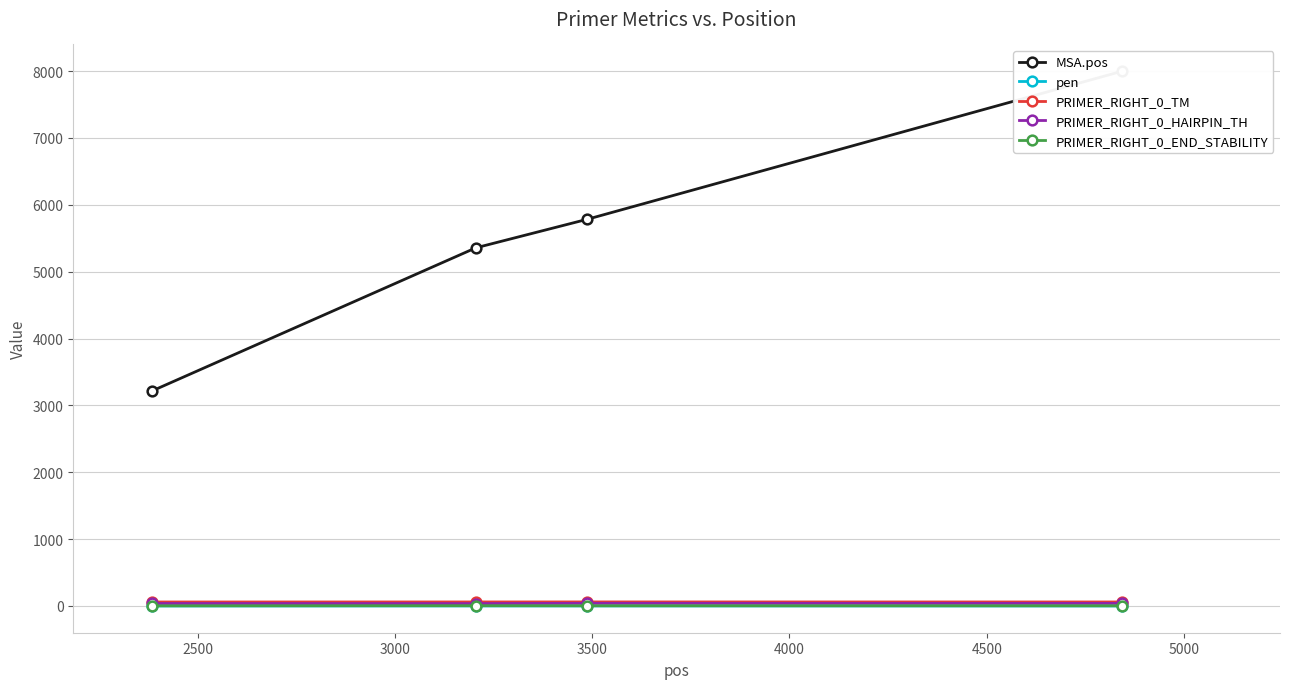

What is the difference between the maximum and minimum values in the PRIMER_RIGHT_0_END_STABILITY series?

2.0